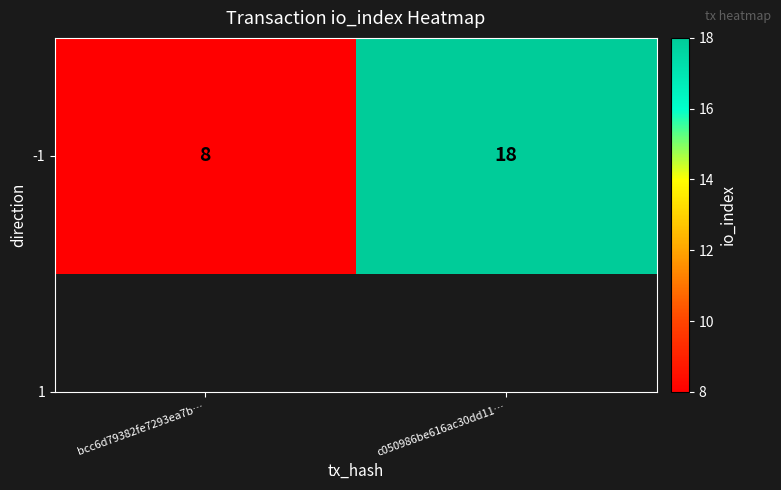

What value does the data have at c050986be616ac30dd11…, to the nearest 10?

20